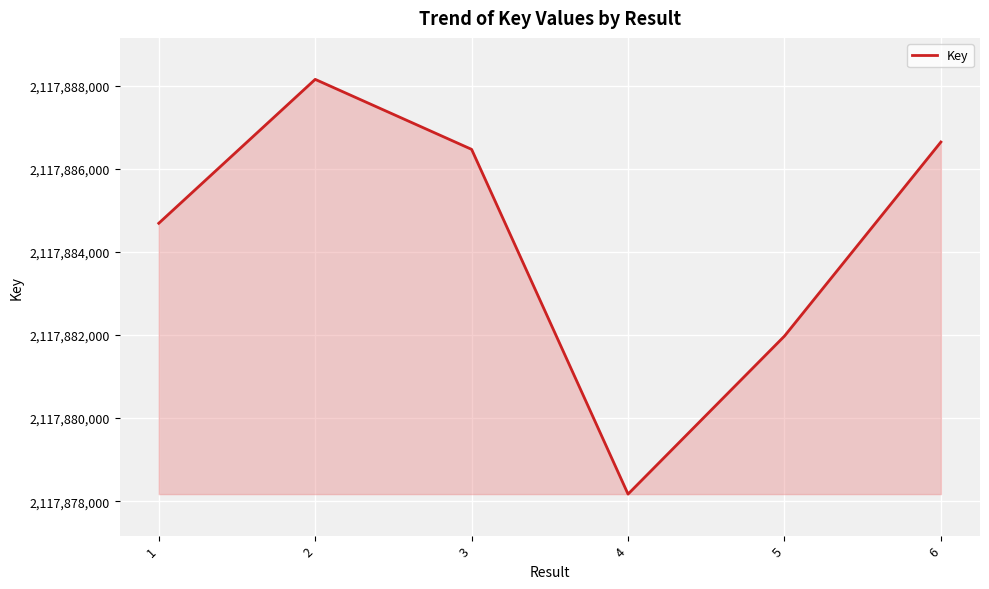

Reading left to right, extract all data points from this chart.

1=2117884691	2=2117888155	3=2117886470	4=2117878171	5=2117881975	6=2117886647